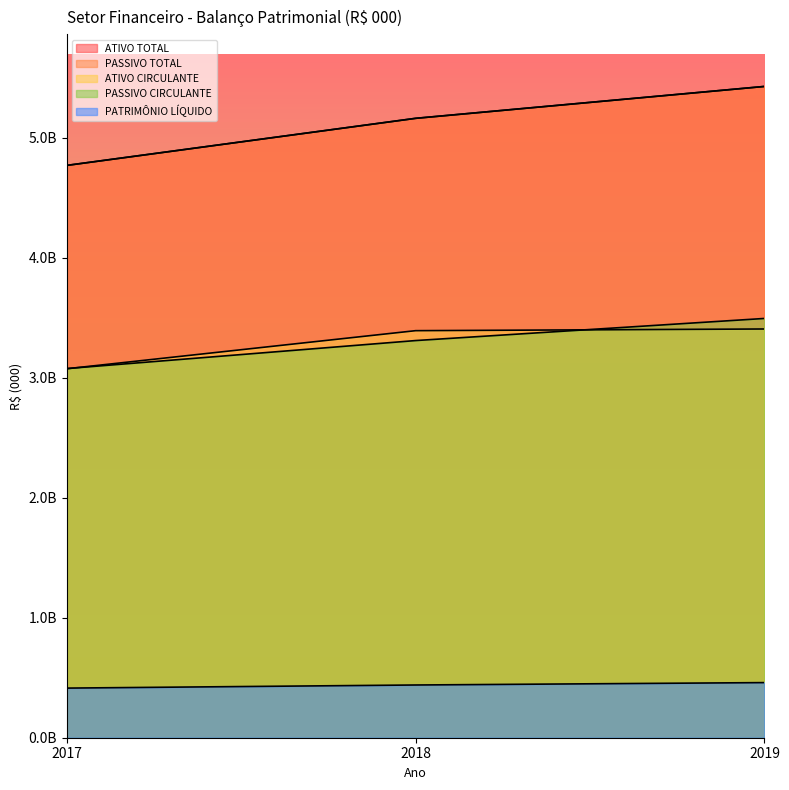

At how many categories does at least one series exceed 2154324763?

3